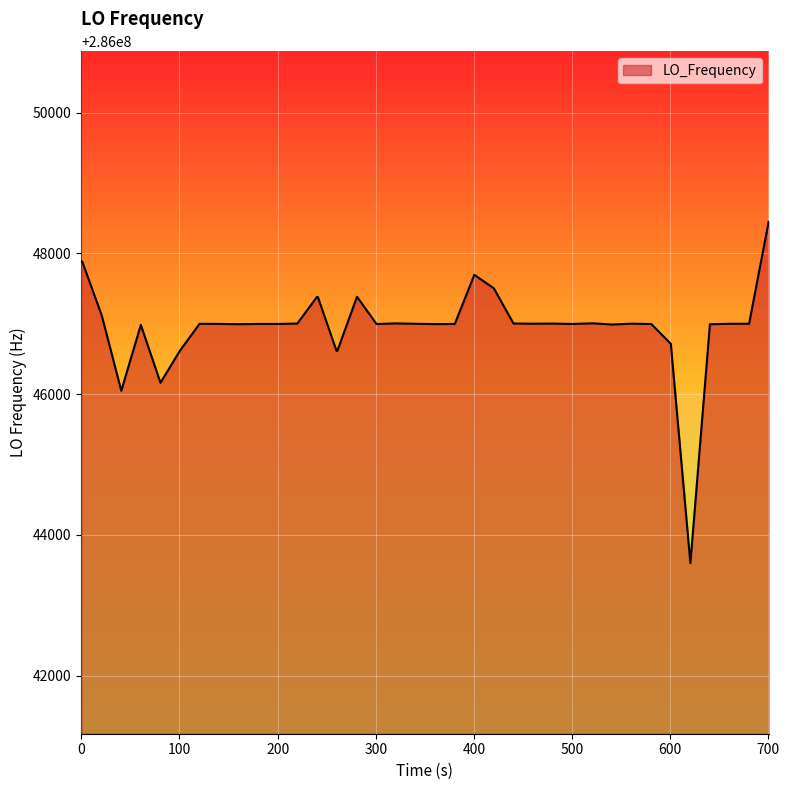

What is the smallest value displayed?

286043599.3